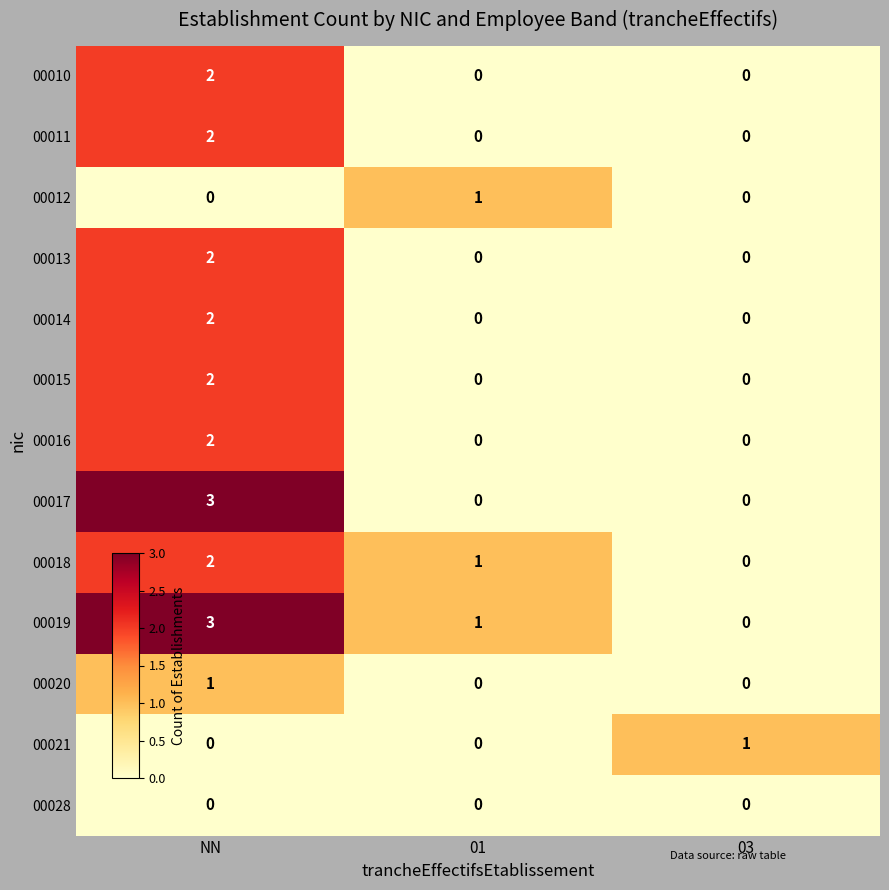

What is the total value across all series at 03?

1